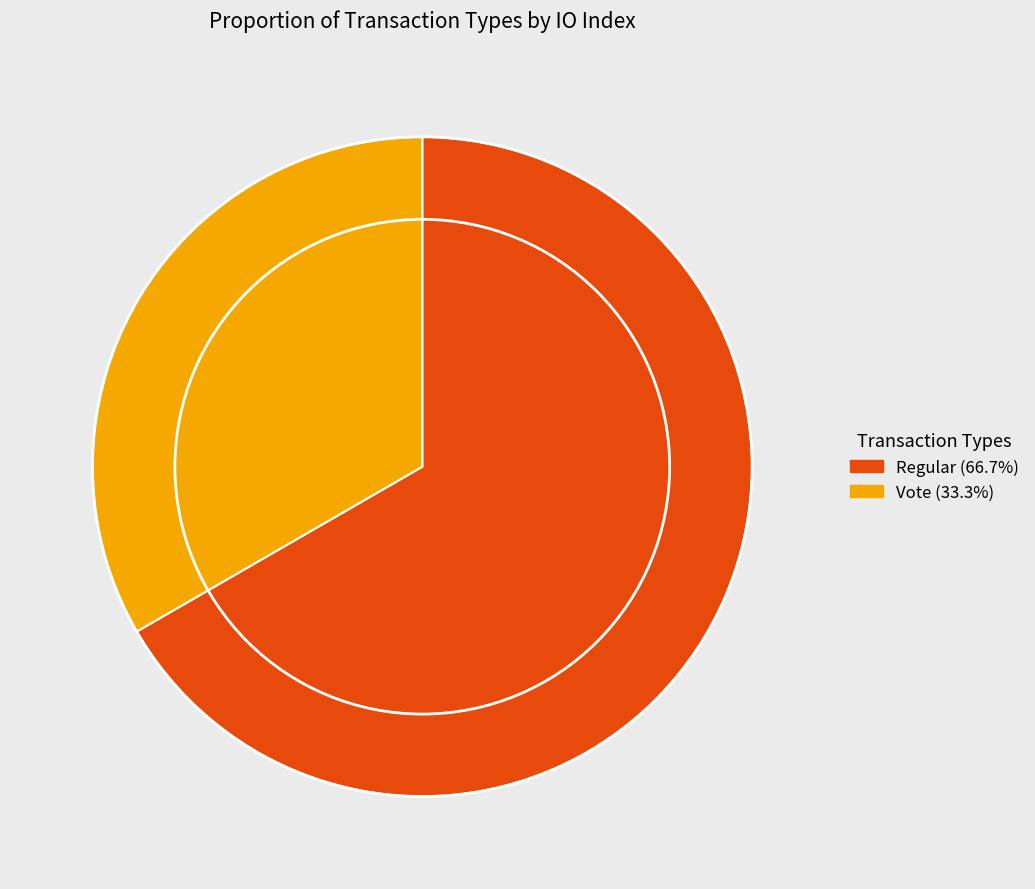

Is there any slice that represents more than half of the pie?

Yes